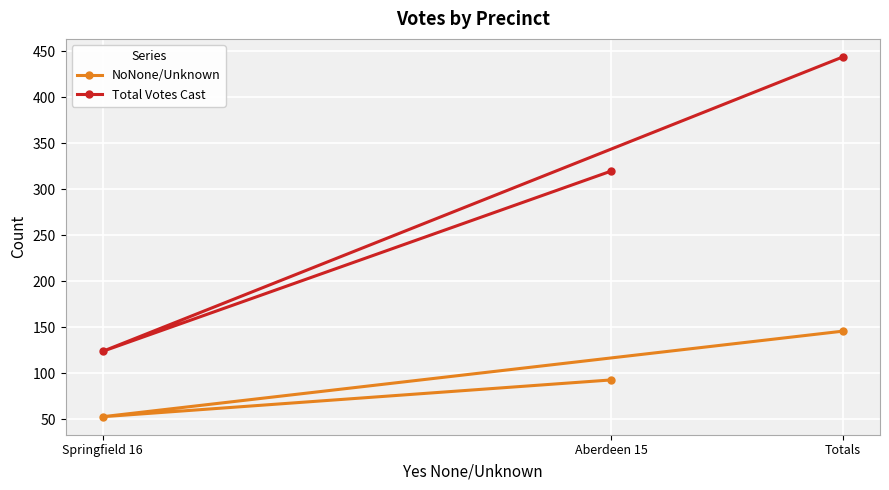

Does the chart display data point markers on the line(s)?

Yes